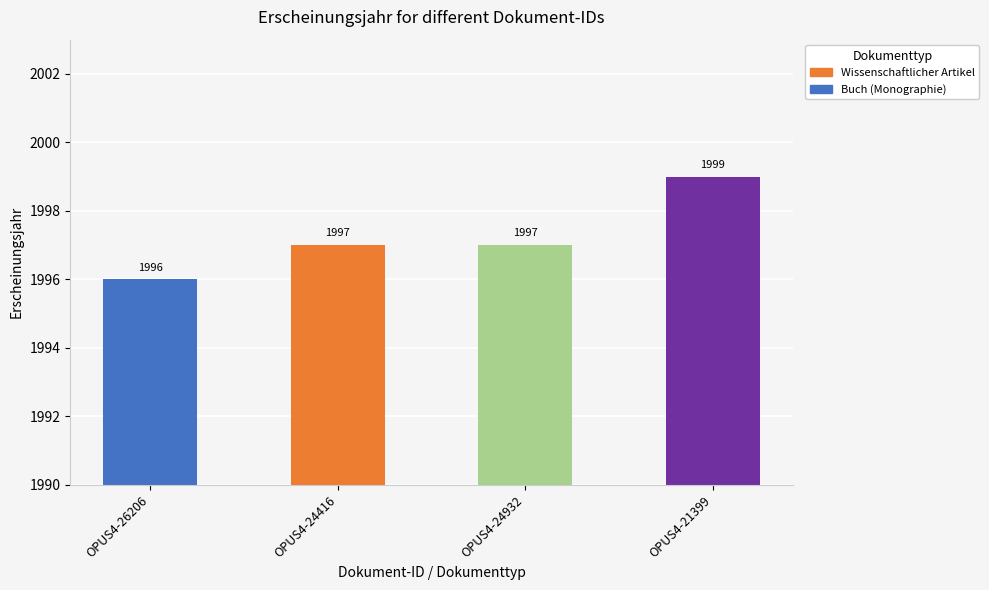

What is the change in value from OPUS4-24932 to OPUS4-21399?

+2